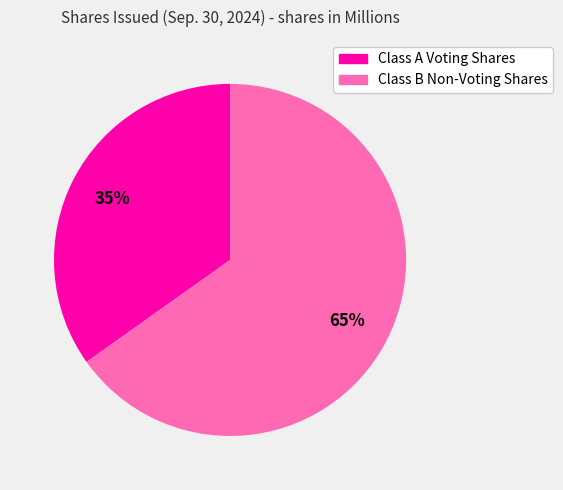

Rank the categories by value from highest to lowest.

Class B Non-Voting Shares, Class A Voting Shares